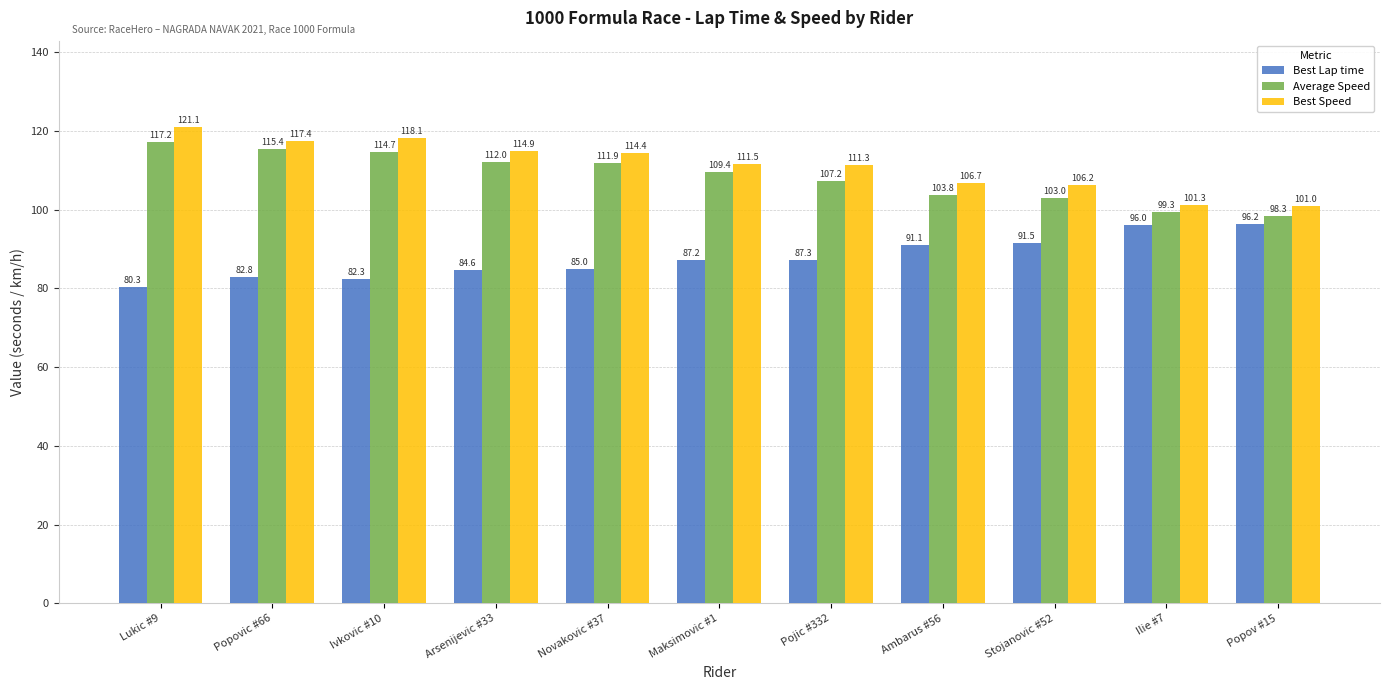

Count the number of data series in this chart.

3